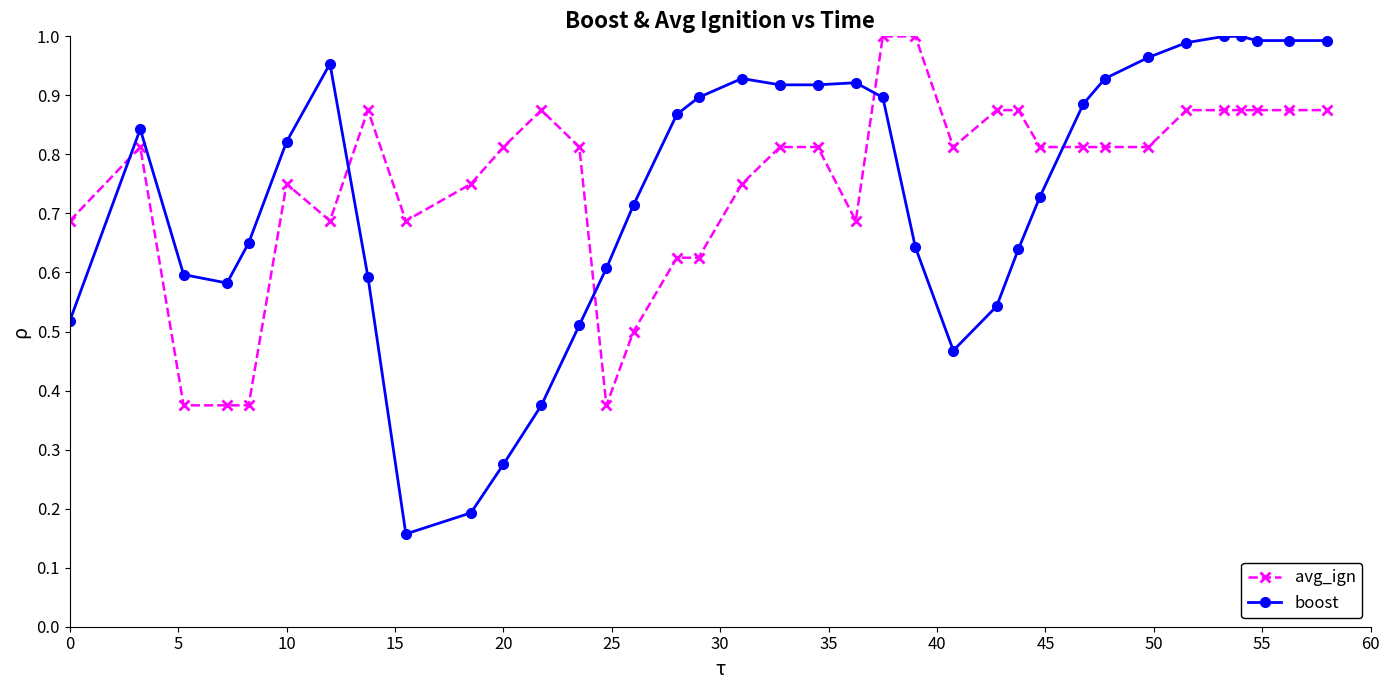

At how many categories does at least one series exceed 0?

36